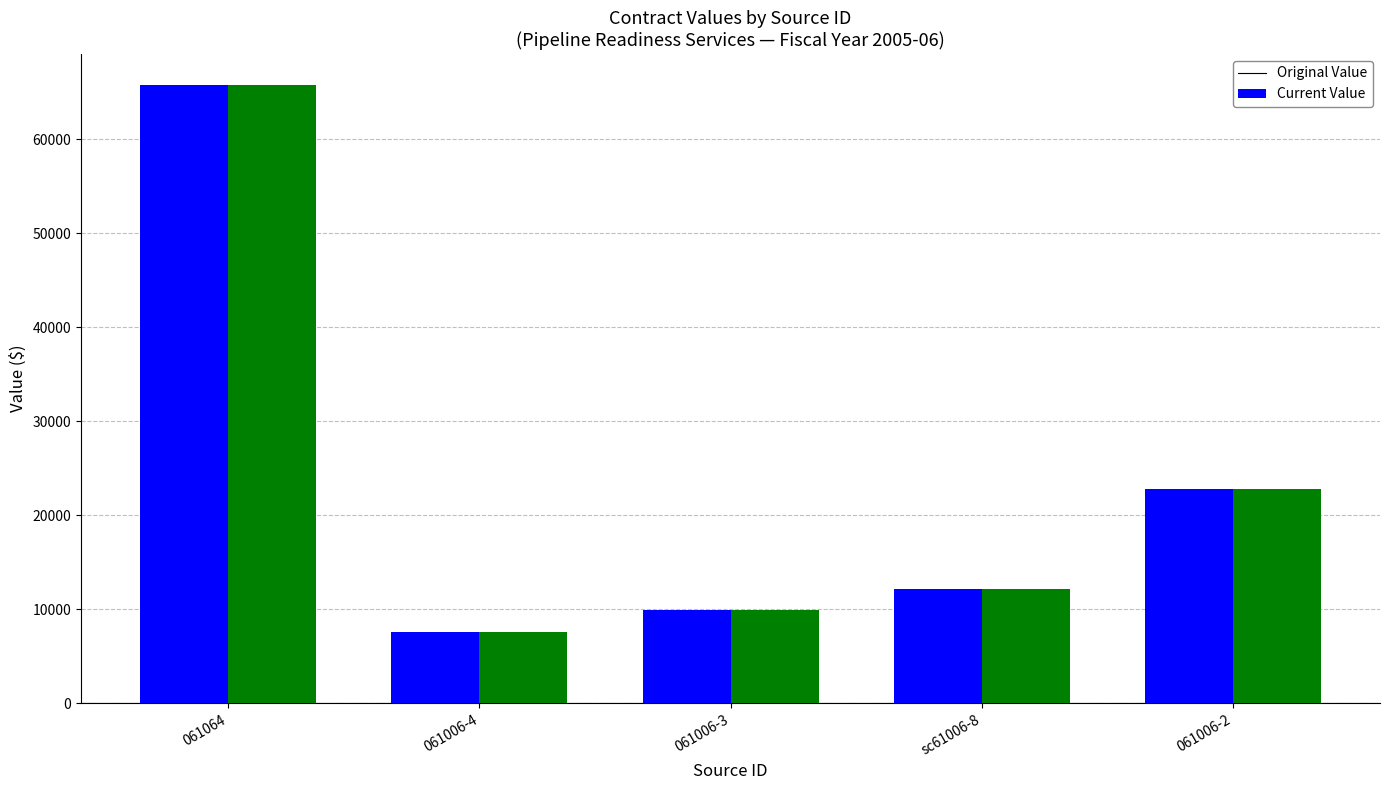

Is the value of Original Value at 061006-3 greater than the value of Current Value at 061006-4?

Yes